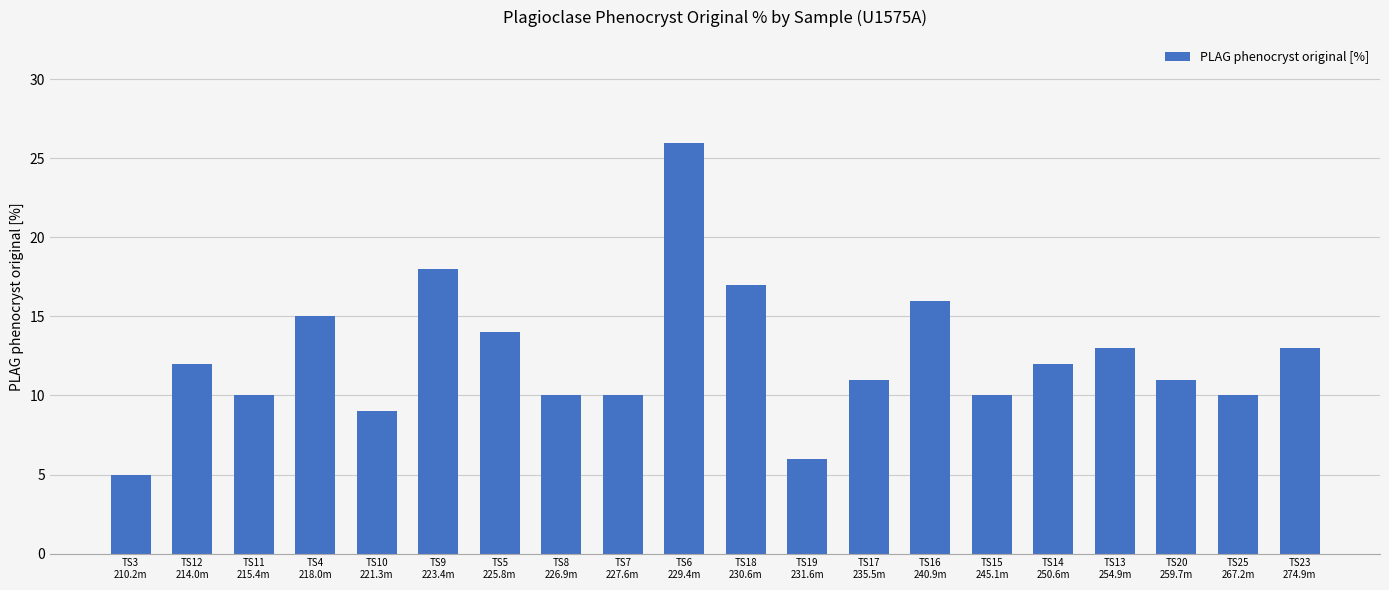

What is the ratio of the value at TS11
215.4m to the value at TS9
223.4m?

0.6